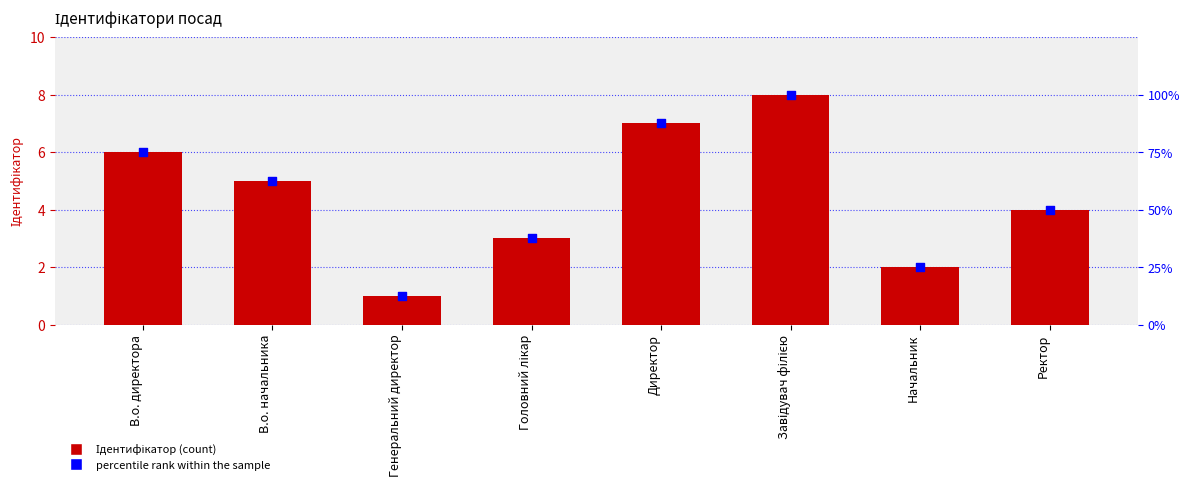

Is the value of percentile rank within the sample at Начальник greater than the value of Ідентифікатор at В.о. начальника?

Yes